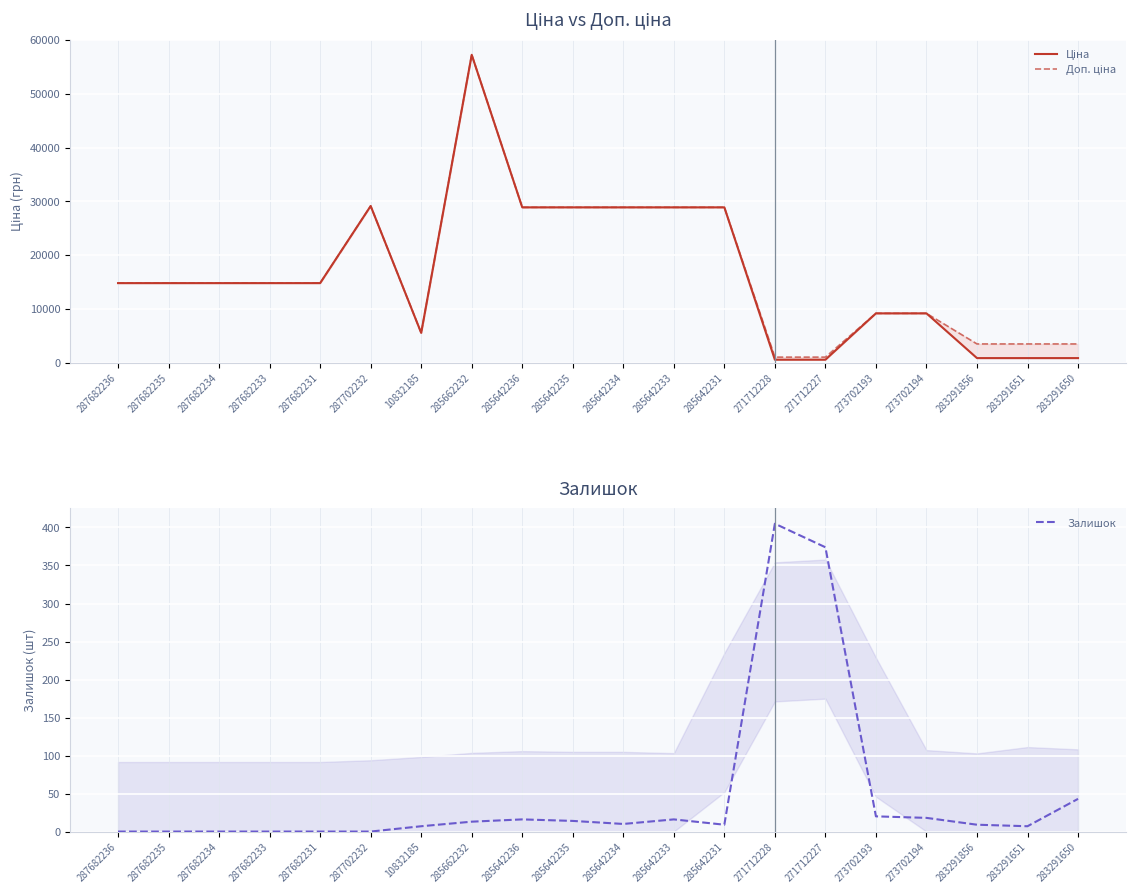

How many positive values does the Залишок series have?

14